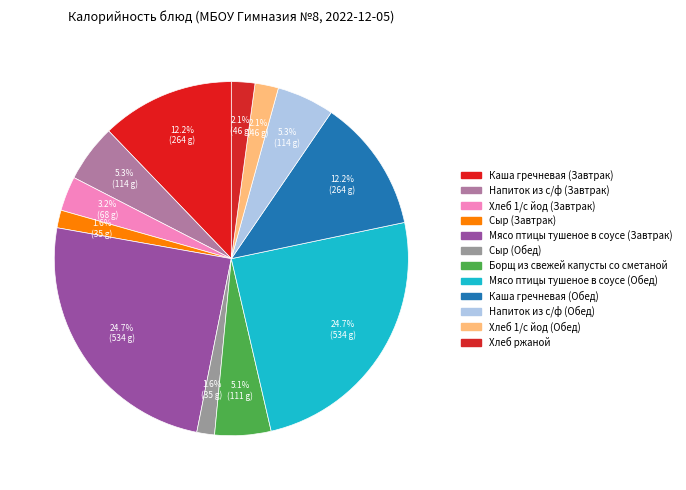

Count the number of slices in the pie.

12